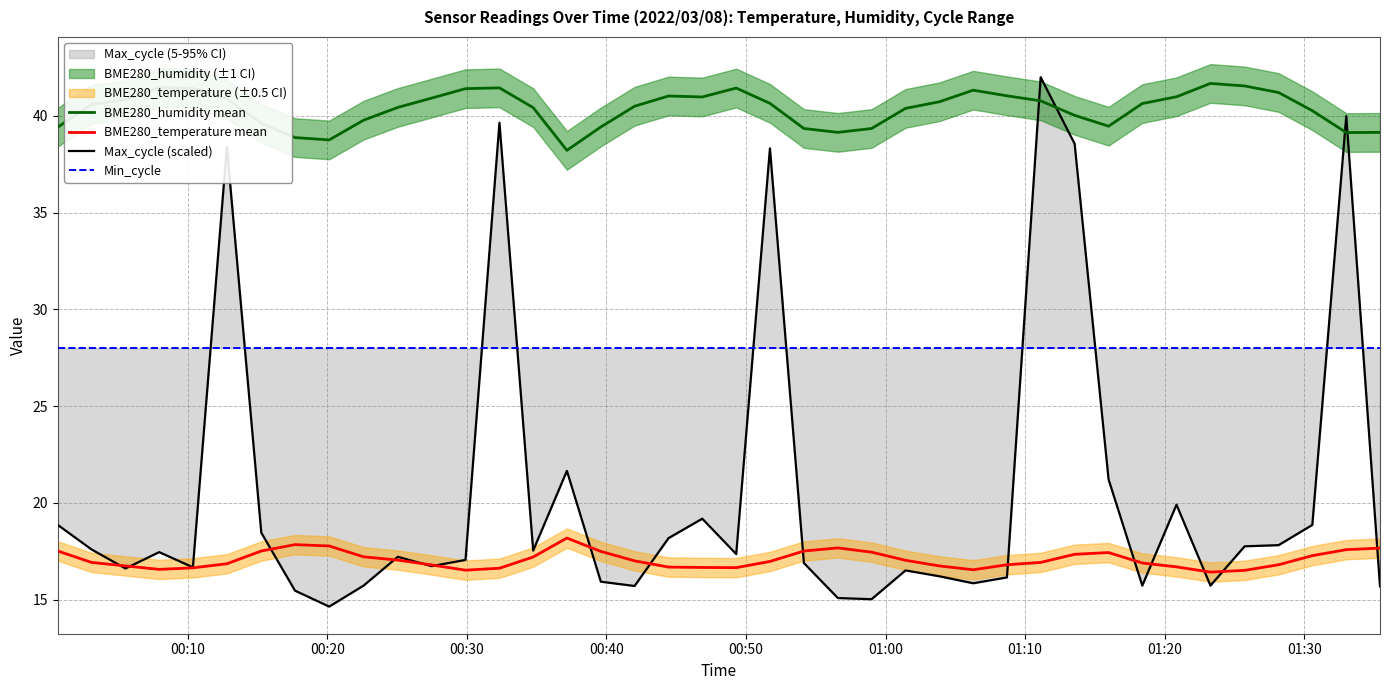

What is the minimum value for BME280_temperature mean?

16.4